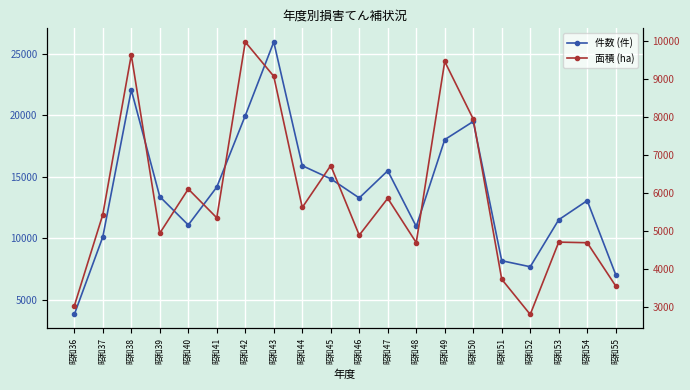

At which category does 面積 (ha) reach its first local valley?

昭和39